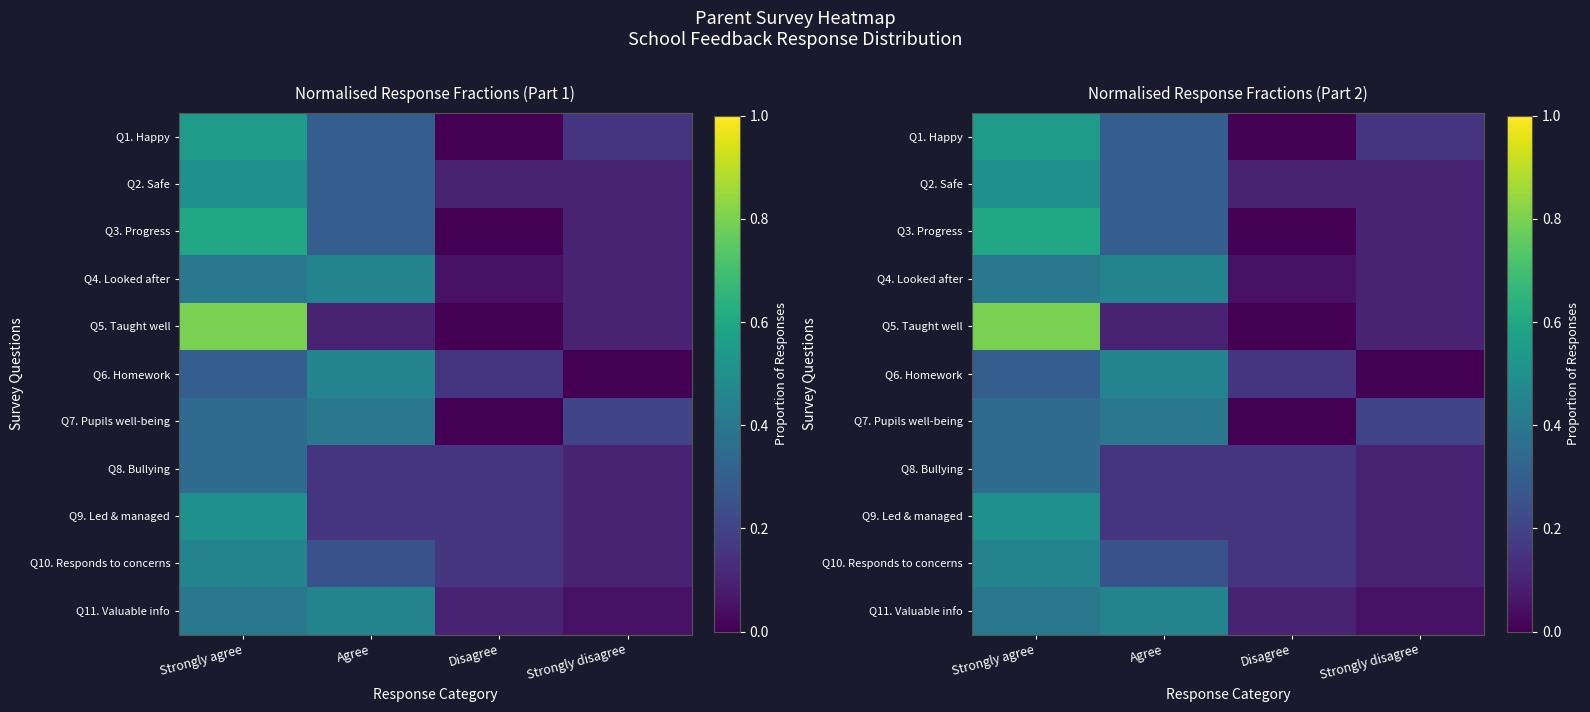

At which label does Q10. Responds to concerns reach its peak?

Strongly agree